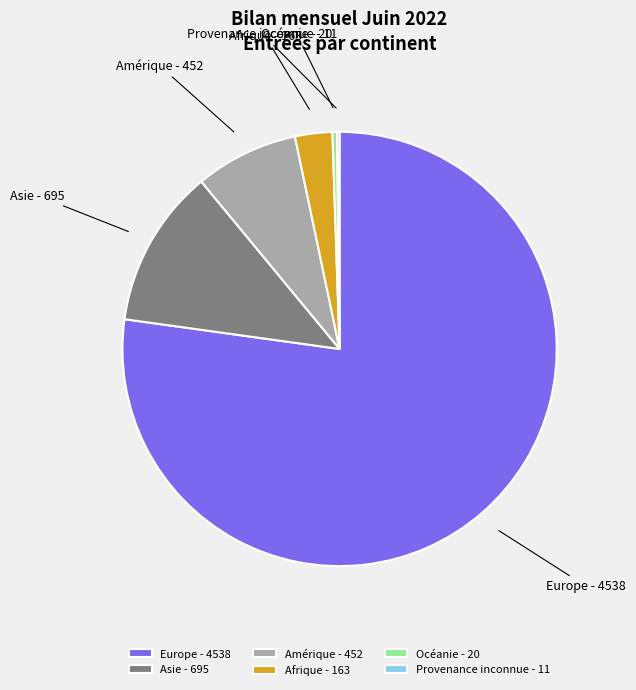

Is there any slice that represents more than half of the pie?

Yes